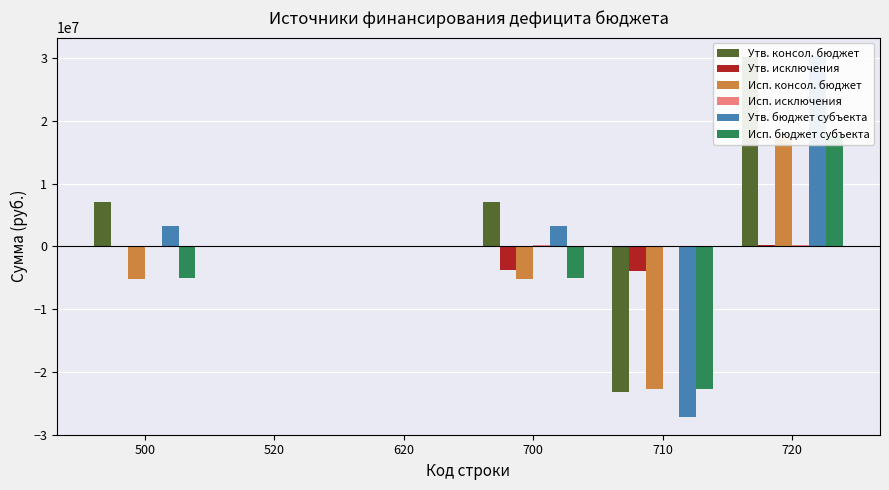

How many series are shown in this chart?

6